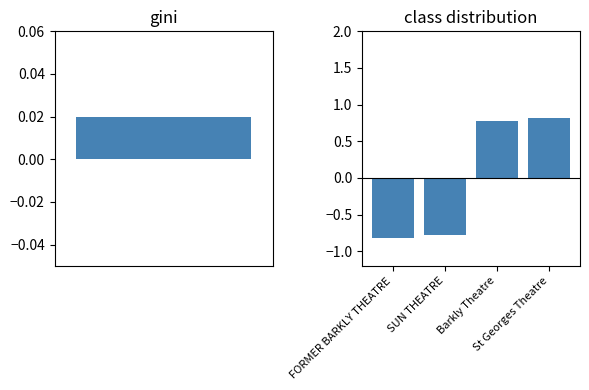

Does the chart contain stacked bars?

No